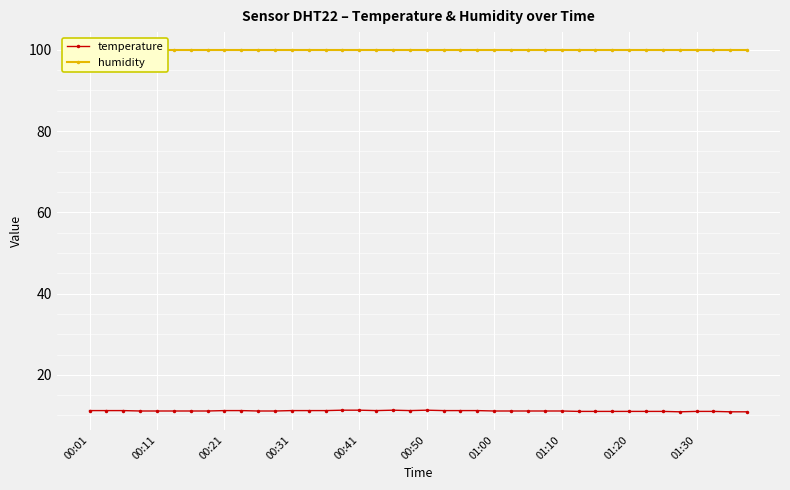

What position from the left is 10?

11